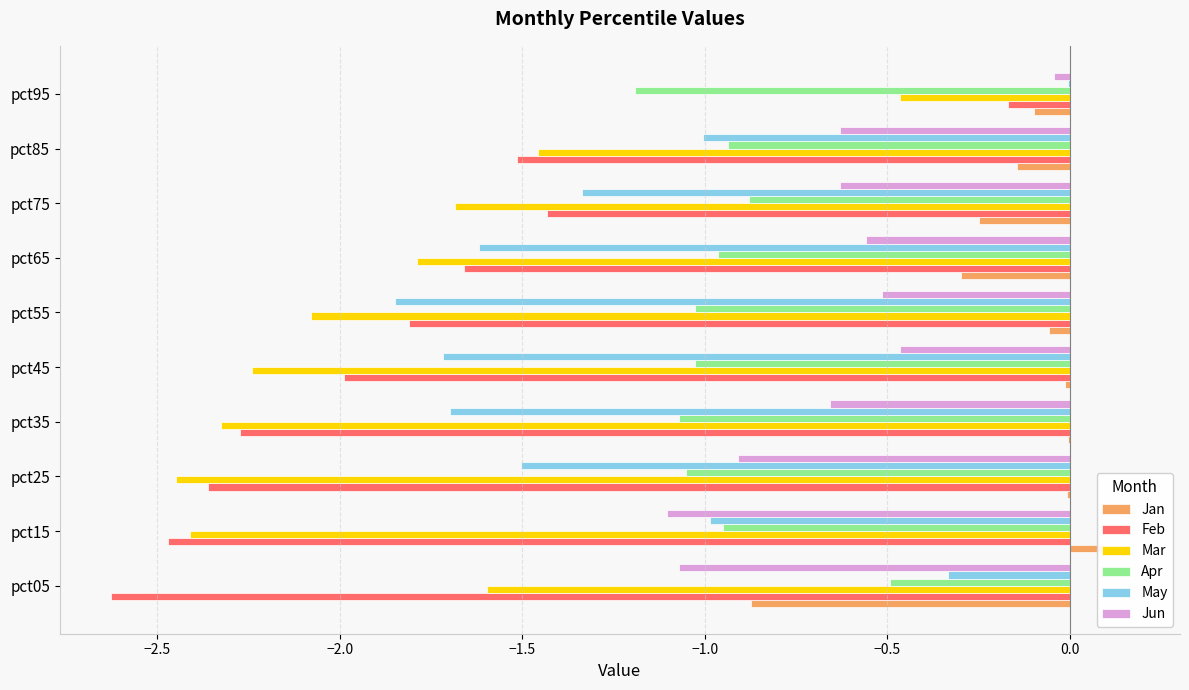

How many bars are there in total?

60